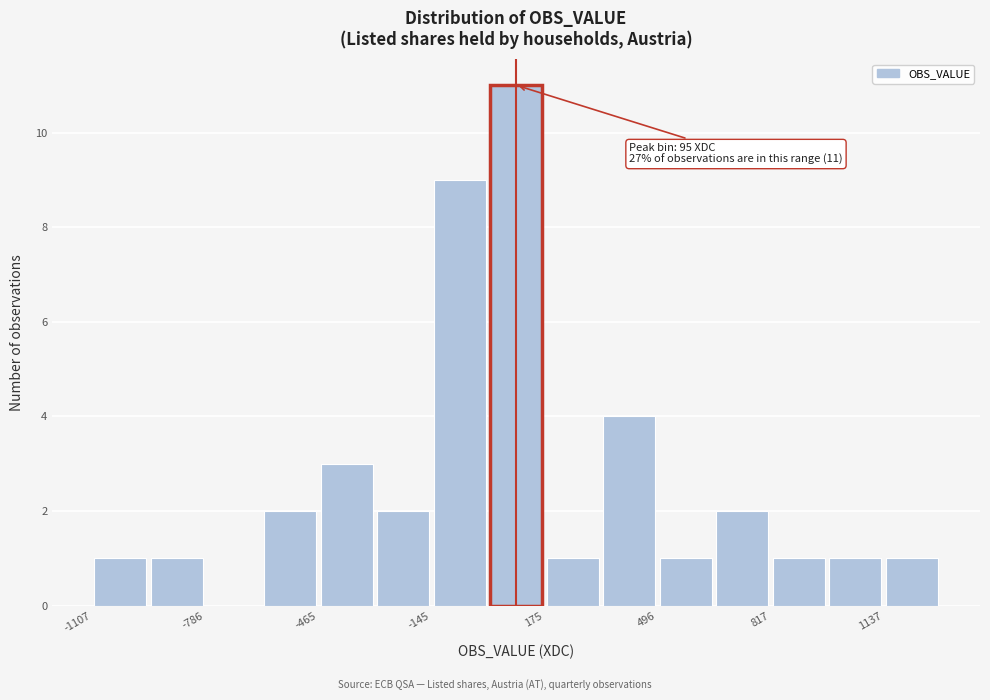

Around what value on the x-axis is the tallest bar? Give the approximate position of its centre, as read against the axis.

100